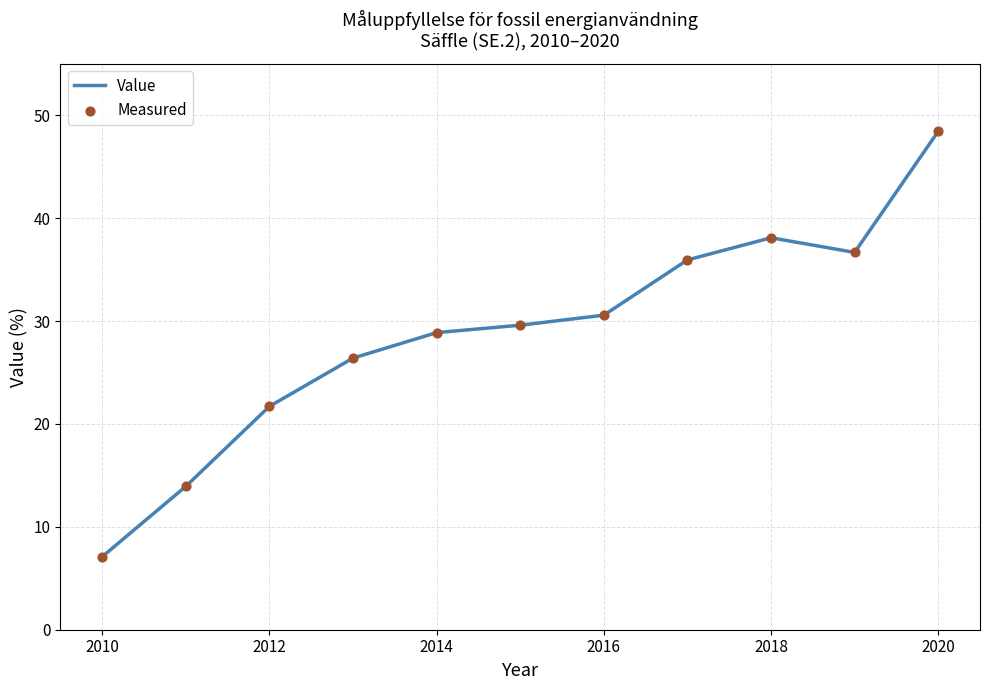

What is the greatest value displayed?

48.4